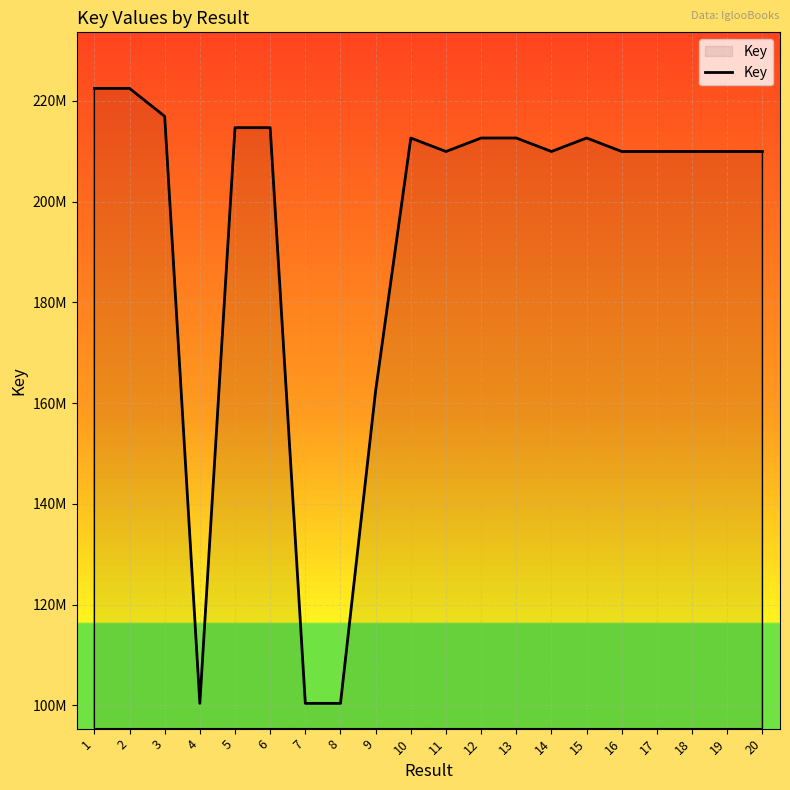

Rank the categories by value from highest to lowest.

2, 1, 3, 6, 5, 13, 15, 12, 10, 14, 11, 18, 19, 16, 17, 20, 9, 4, 8, 7